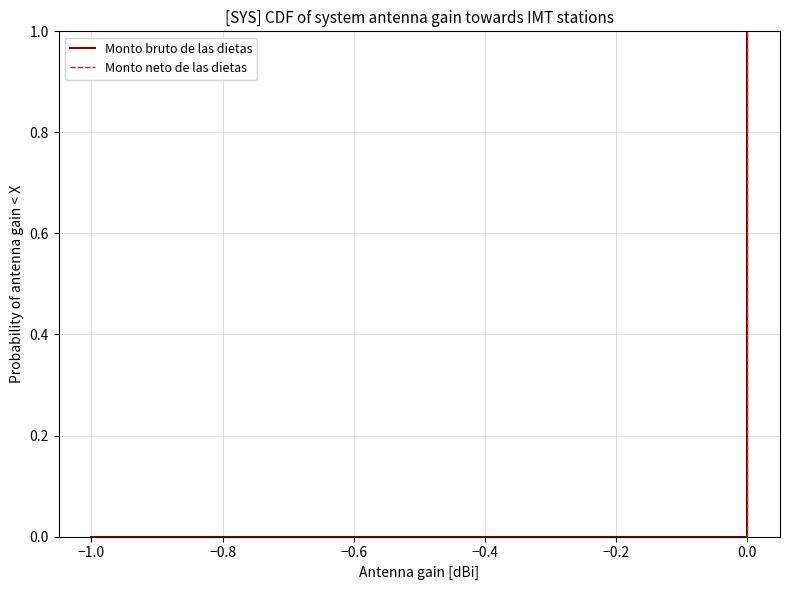

Does the chart display data point markers on the line(s)?

No